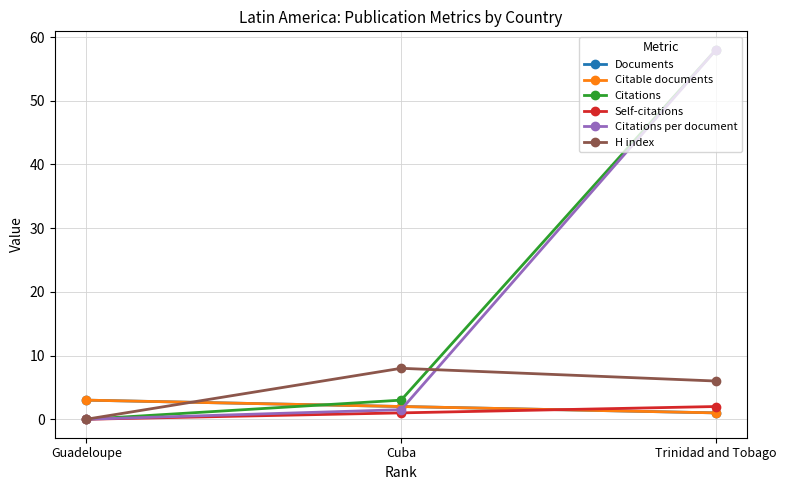

What is the total value across all series at Trinidad and Tobago?

126.0